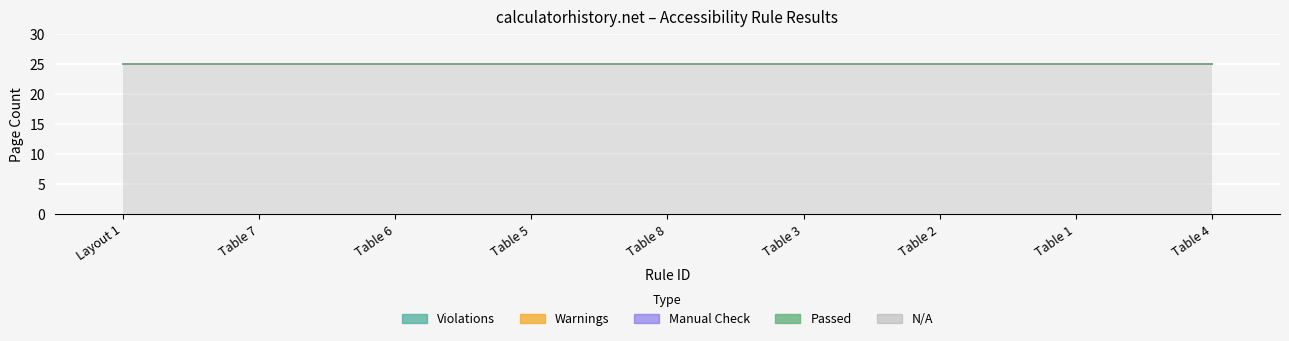

Which category has the lowest value in the Violations series?

Layout 1